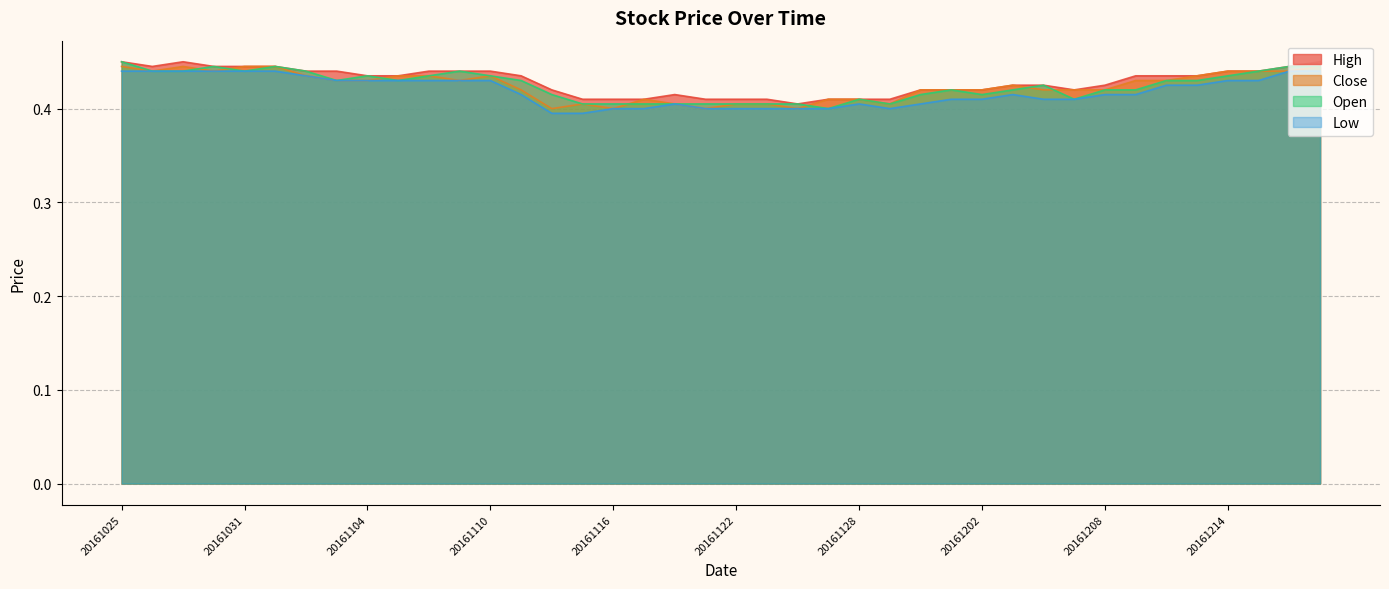

True or false: Low has more than 2 points higher than both neighbors.

True